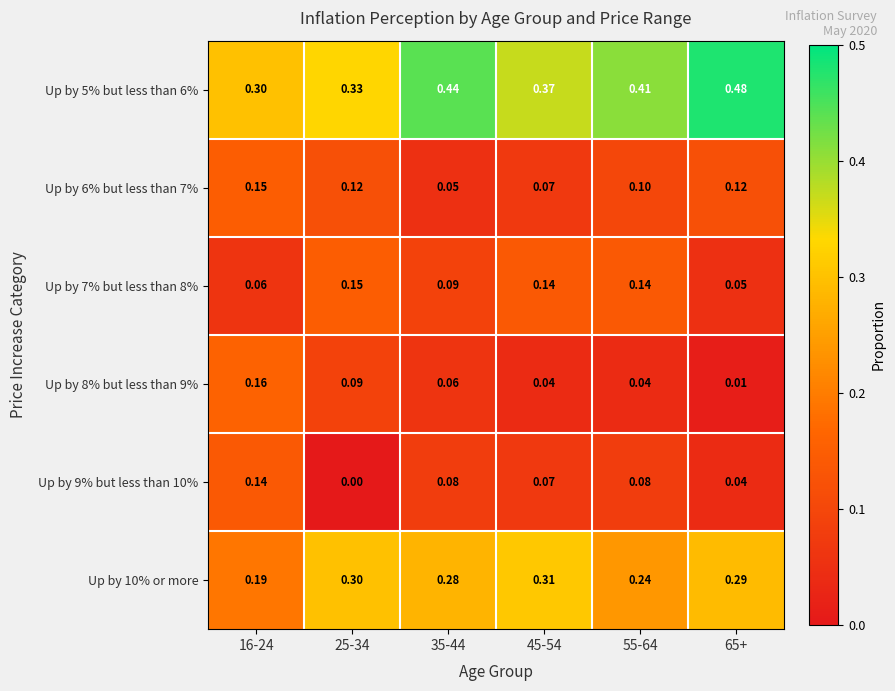

Which label corresponds to the largest value in the chart?

65+